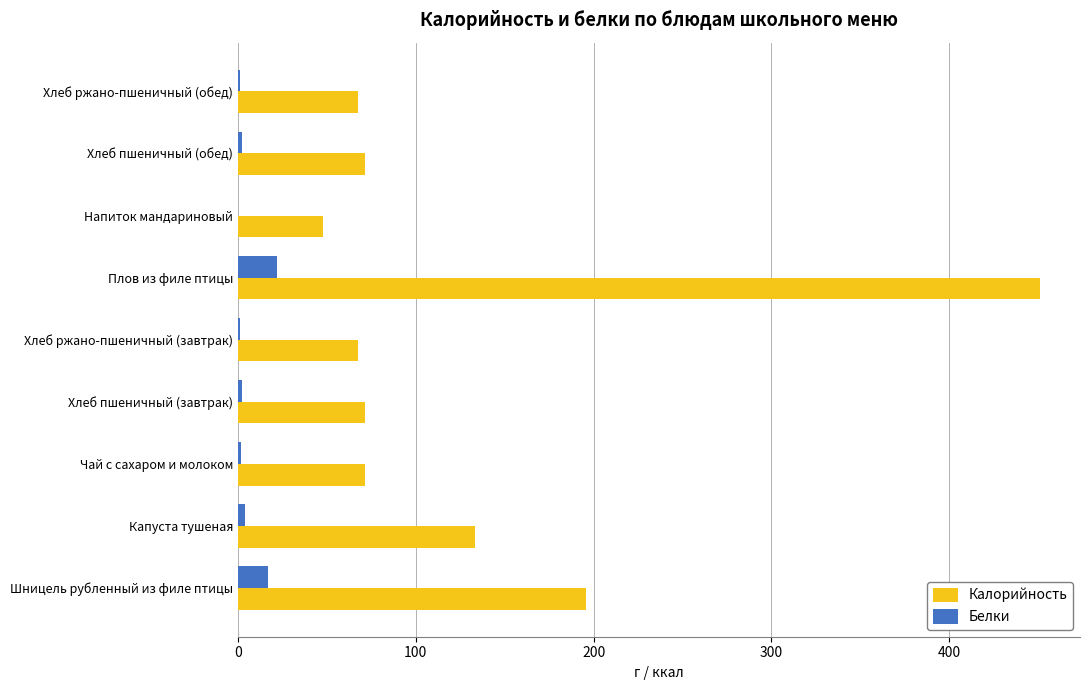

Which series has the largest total across all categories?

Калорийность